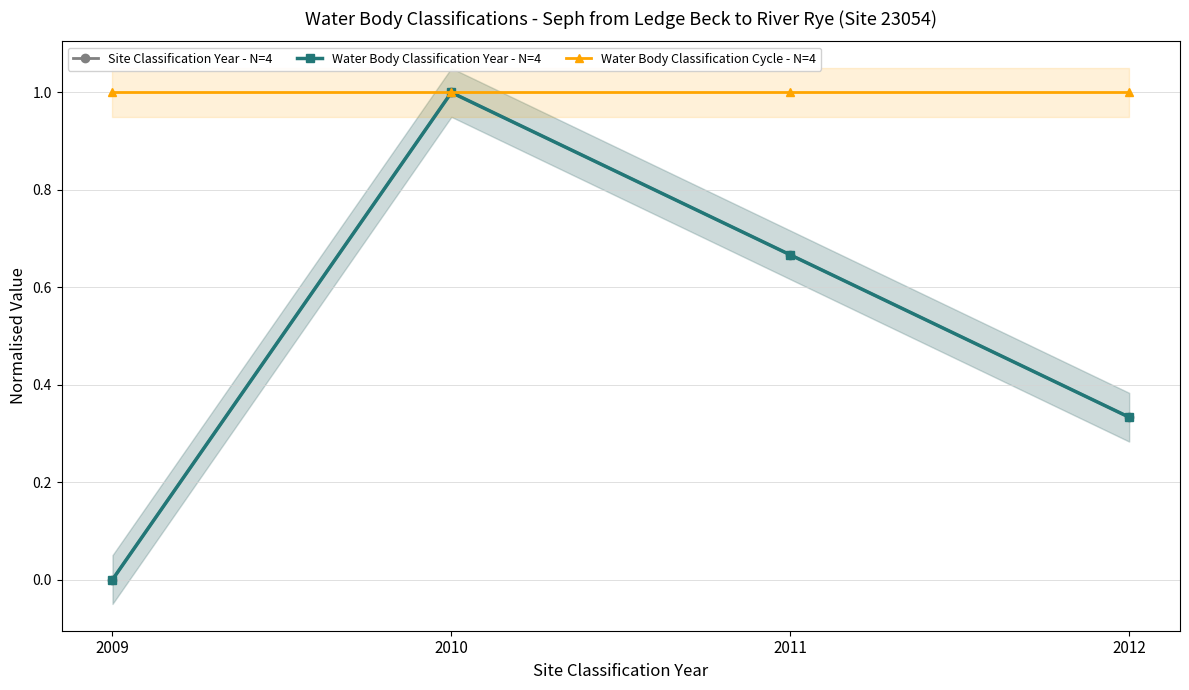

What is the average value of the Water Body Classification Cycle - N=4 series?

1.0